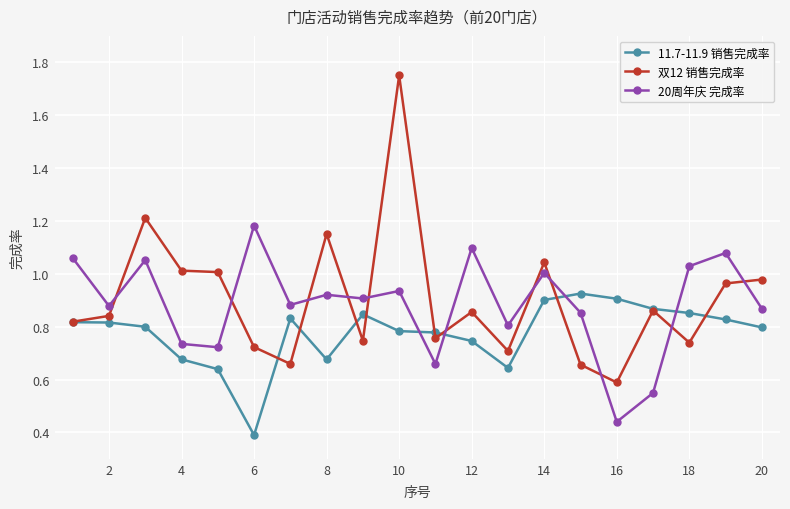

At how many categories does at least one series exceed 0?

20